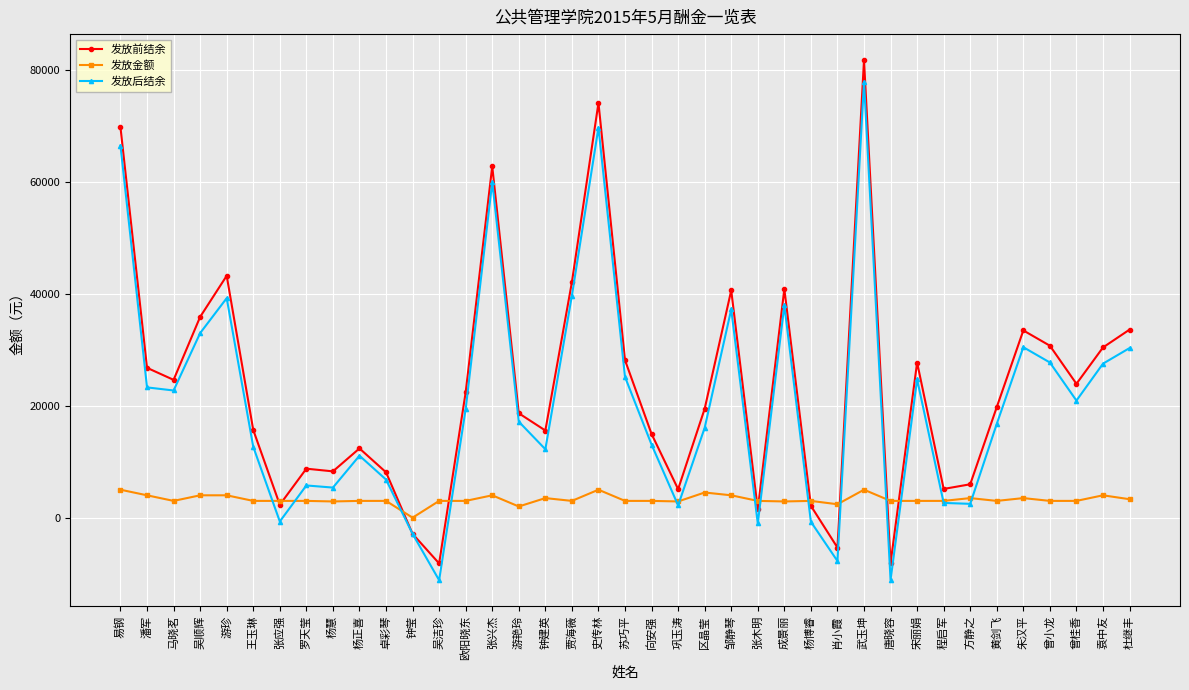

What is the total value across all series at 巩玉涛?

10194.1